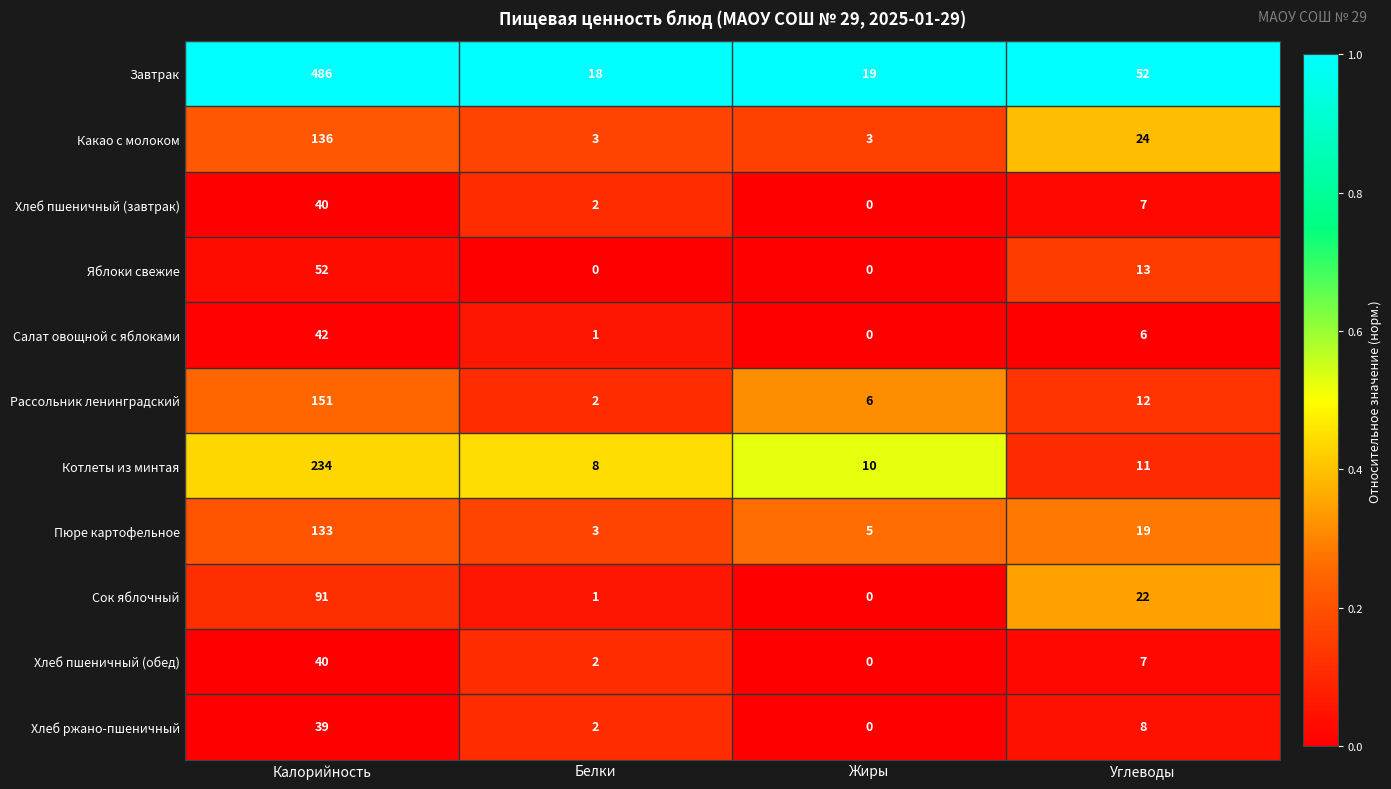

At how many categories does at least one series exceed 0?

4